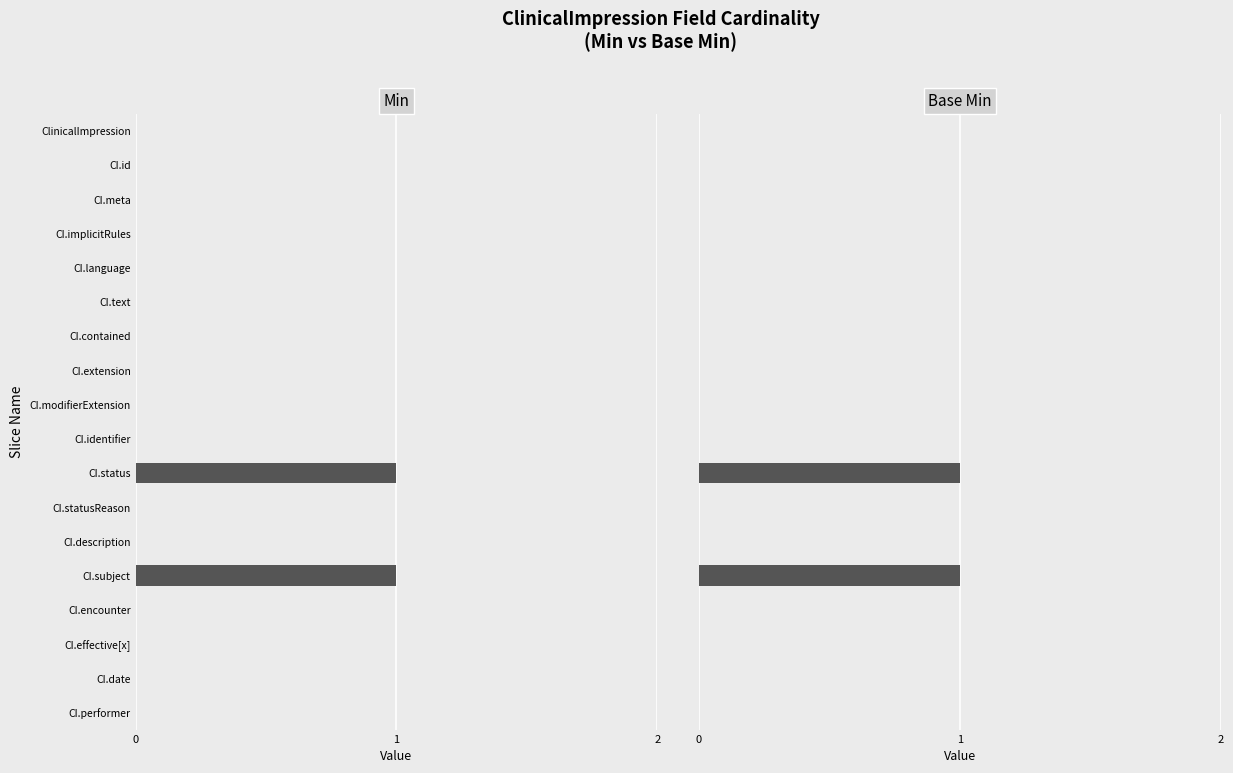

Between 14 and 5, which is larger?

14